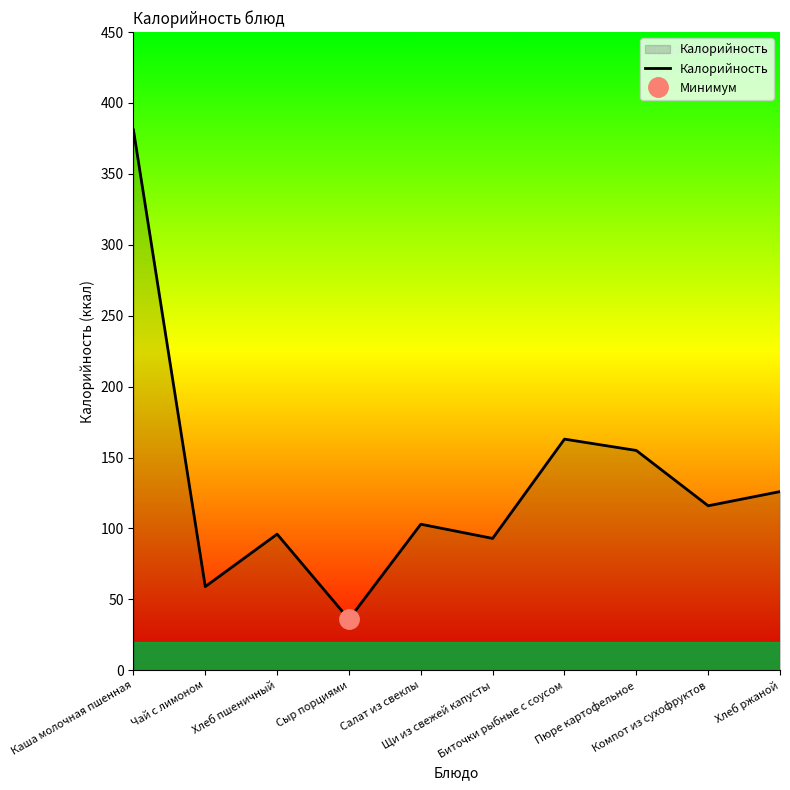

The chart shows a value of 27 at Хлеб ржаной. True or false?

False